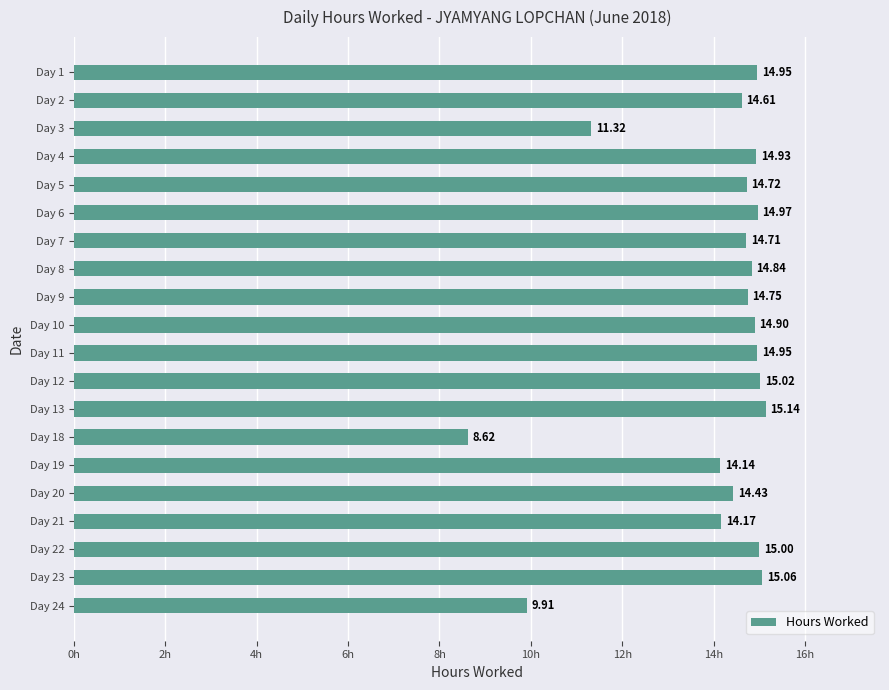

What is the ratio of the value at Day 1 to the value at Day 3?

1.3